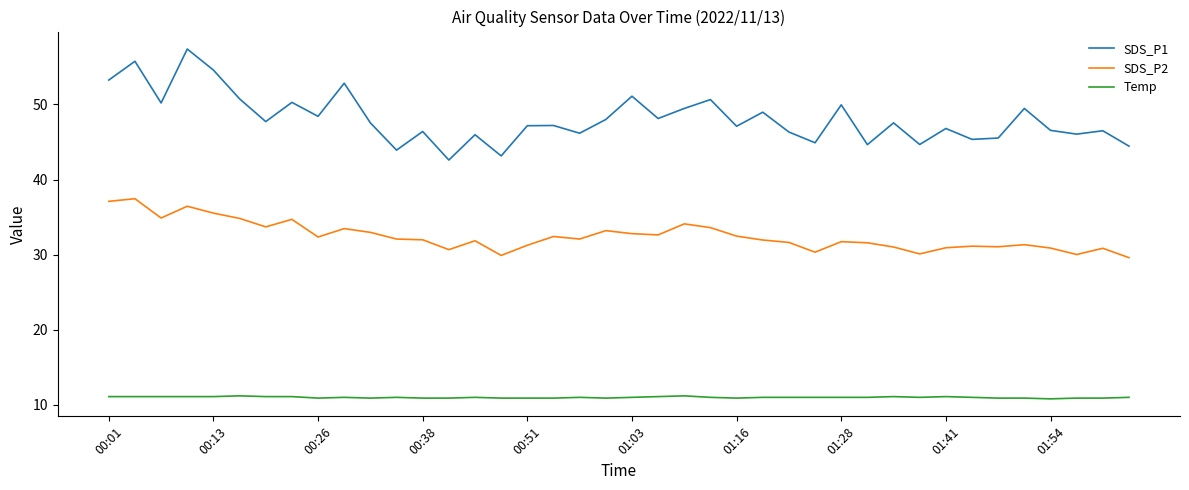

Which series has the largest range (max minus min)?

SDS_P1